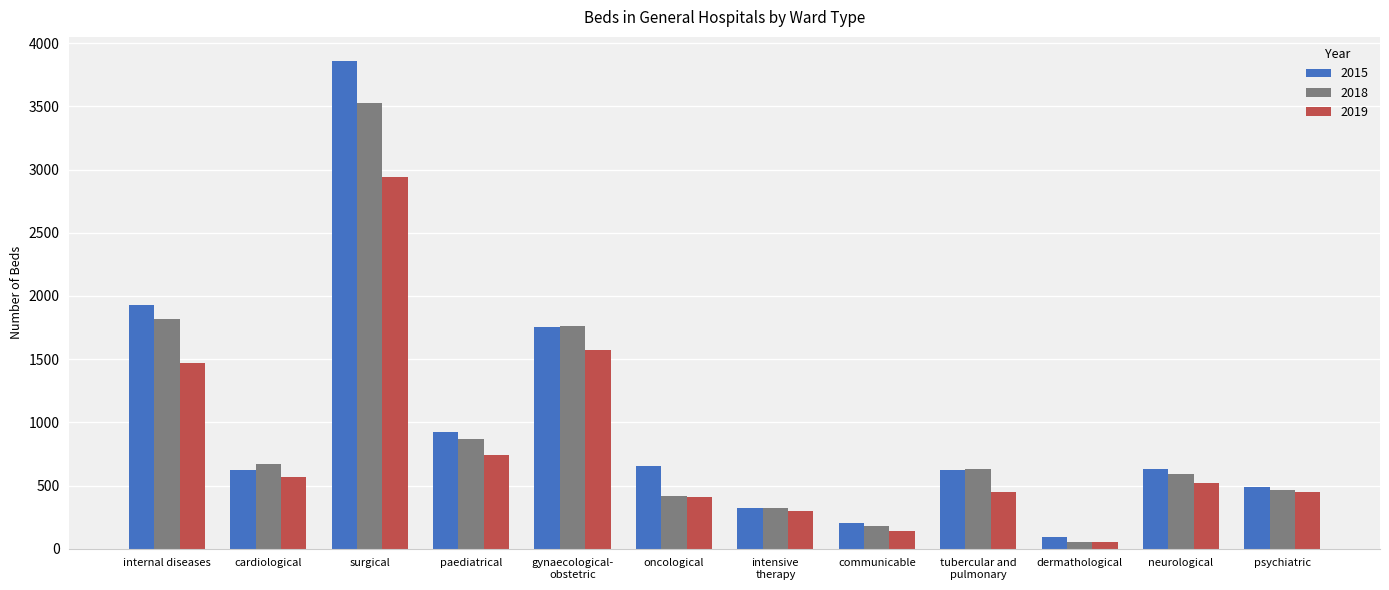

What are all the series names shown in the legend?

2015, 2018, 2019